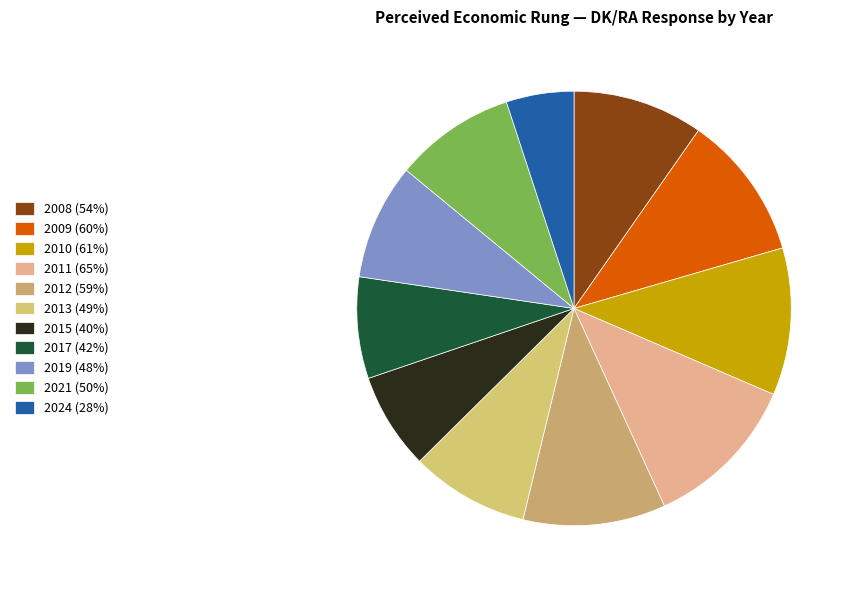

What is the largest slice in the pie chart?

2011